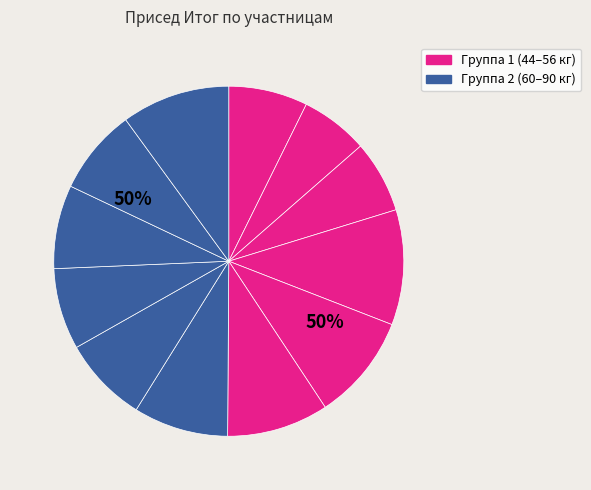

True or false: Блинова accounts for 13% of the total.

False